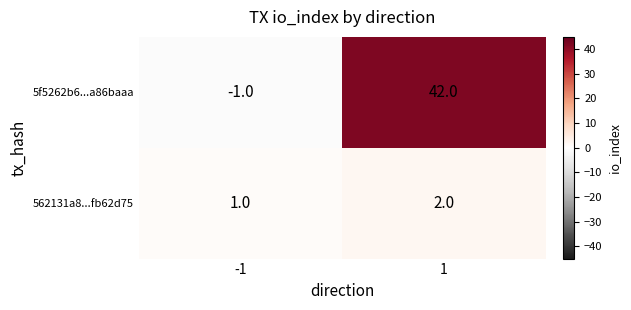

Which series changed the most between -1 and 1?

5f5262b6...a86baaa